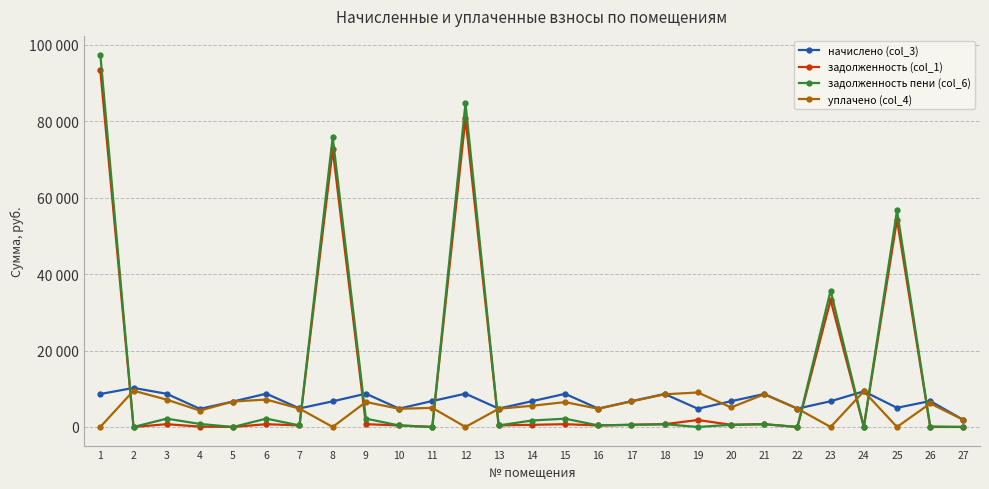

What is the total value across all series at 21?

18604.9